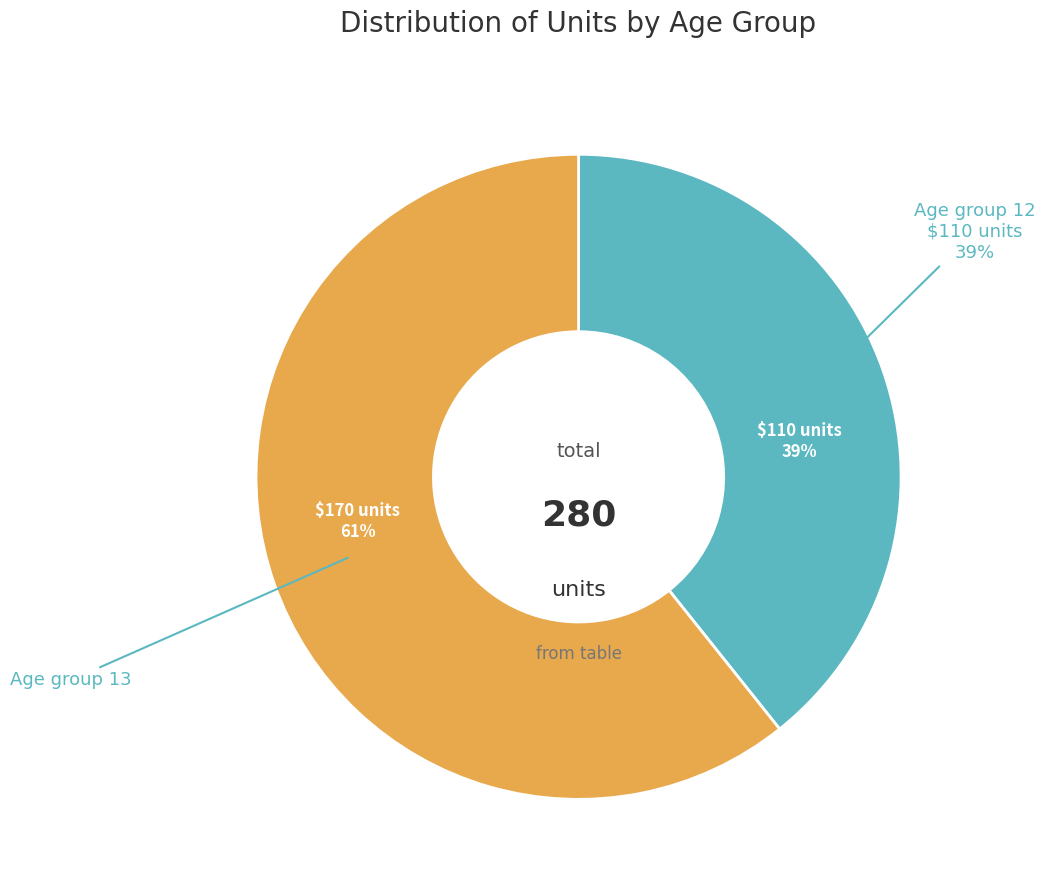

Is it true that 13 is 61% of the pie?

True